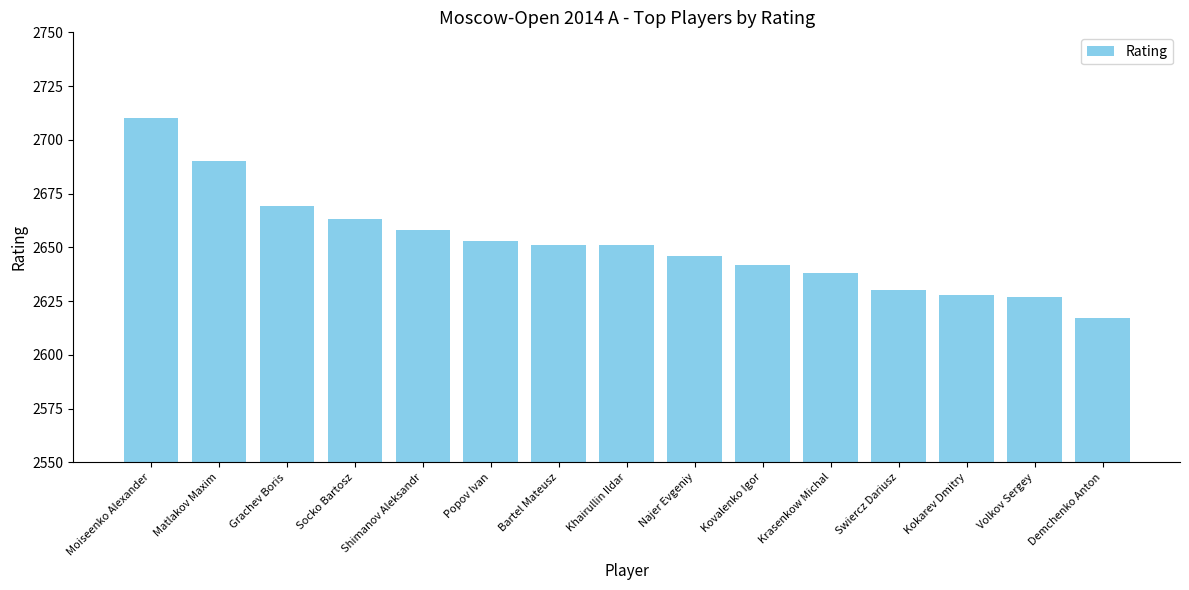

Is it true that the value at Krasenkow Michal is 4631?

False